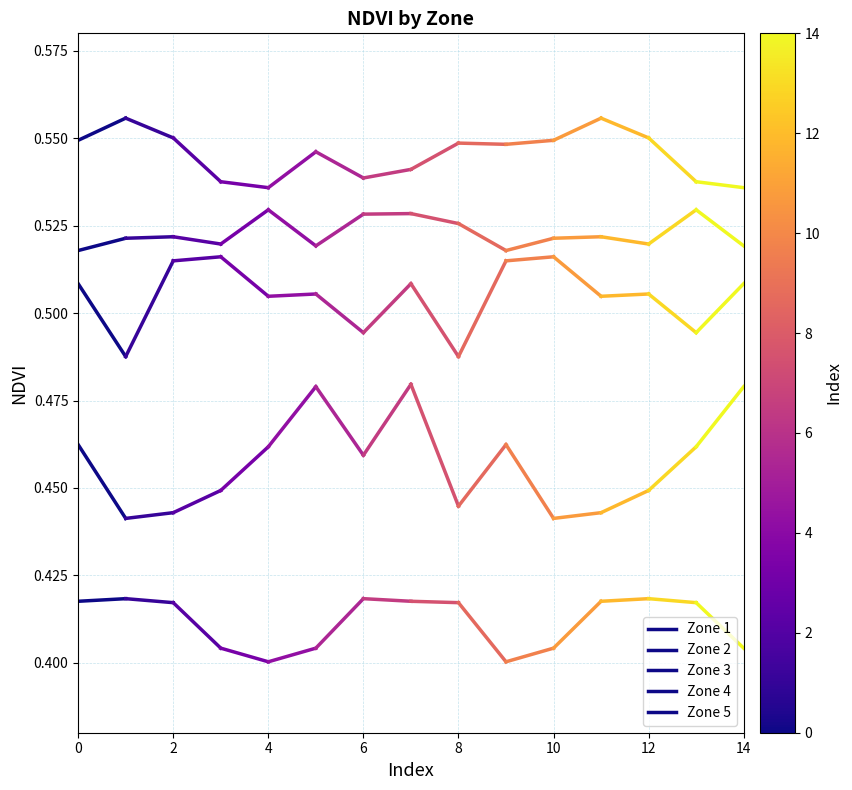

What are all the series names shown in the legend?

Zone 1, Zone 2, Zone 3, Zone 4, Zone 5